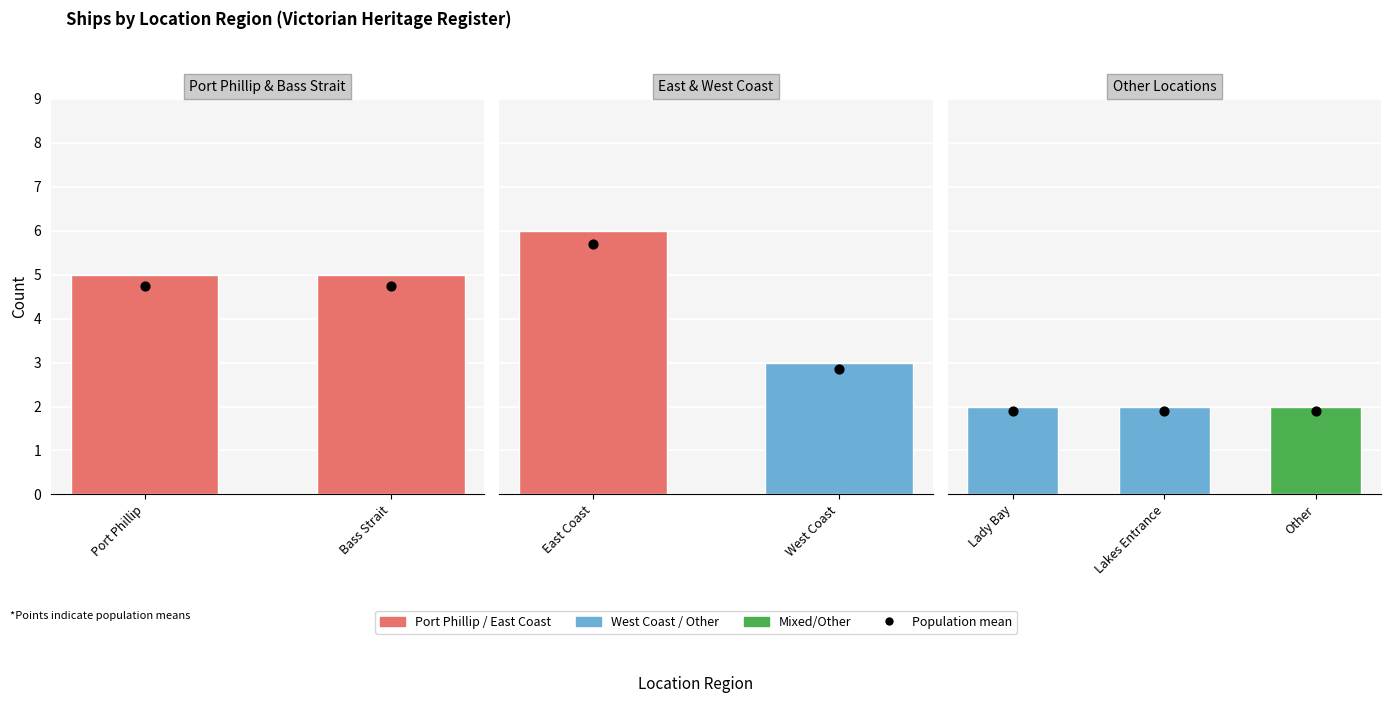

Approximately how many times larger is the value at Bass Strait compared to Port Phillip?

1.0